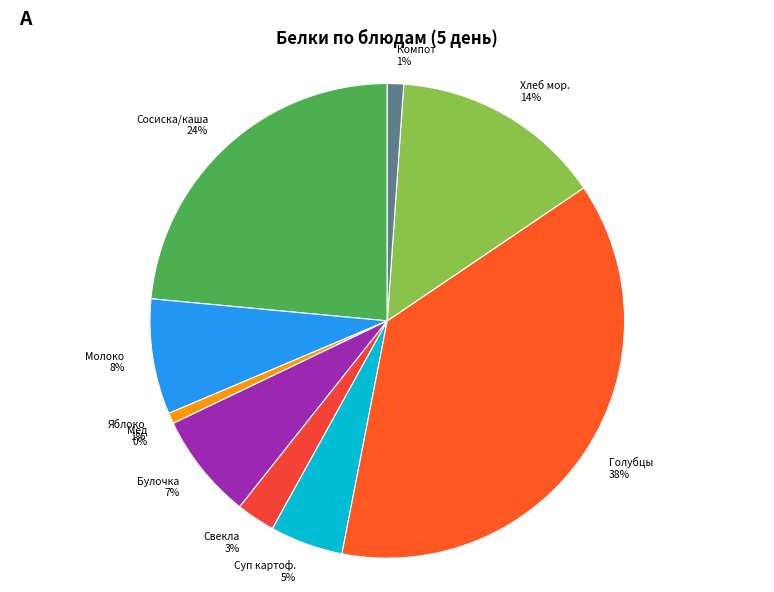

To the nearest percent, what portion does Компот represent?

1%